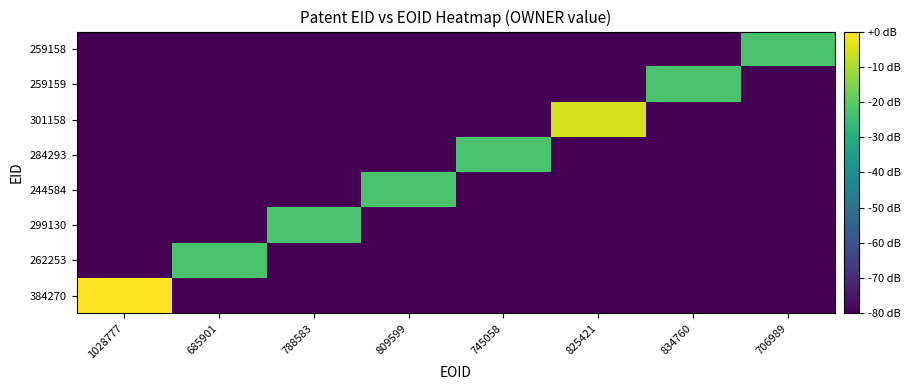

Which has a higher value, 809599 or 825421?

809599